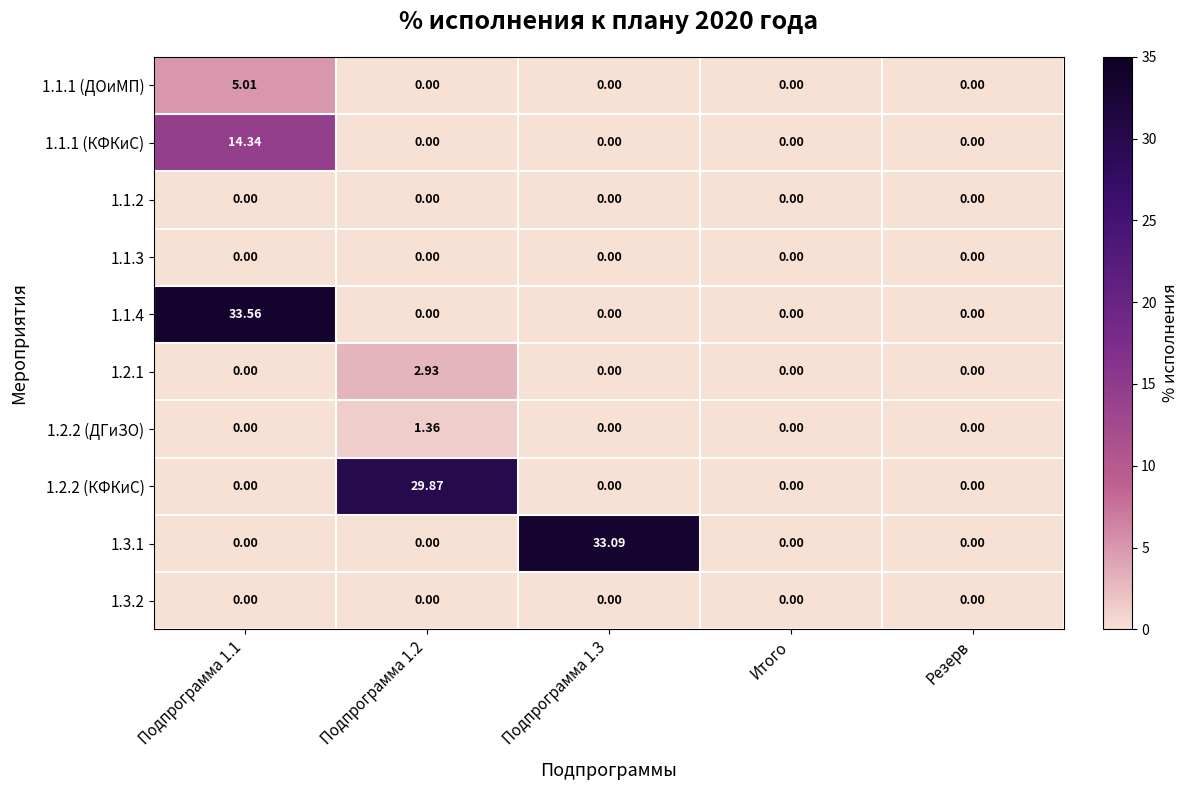

Which series changed the most between Подпрограмма 1.1 and Итого?

1.1.4